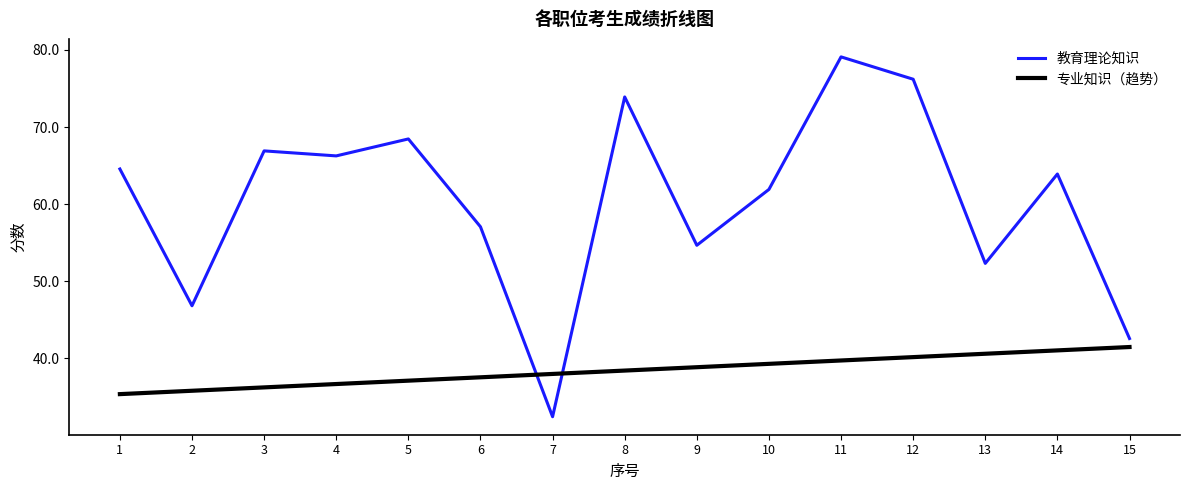

The value of 教育理论知识 at 13 is 52.3. True or false?

True